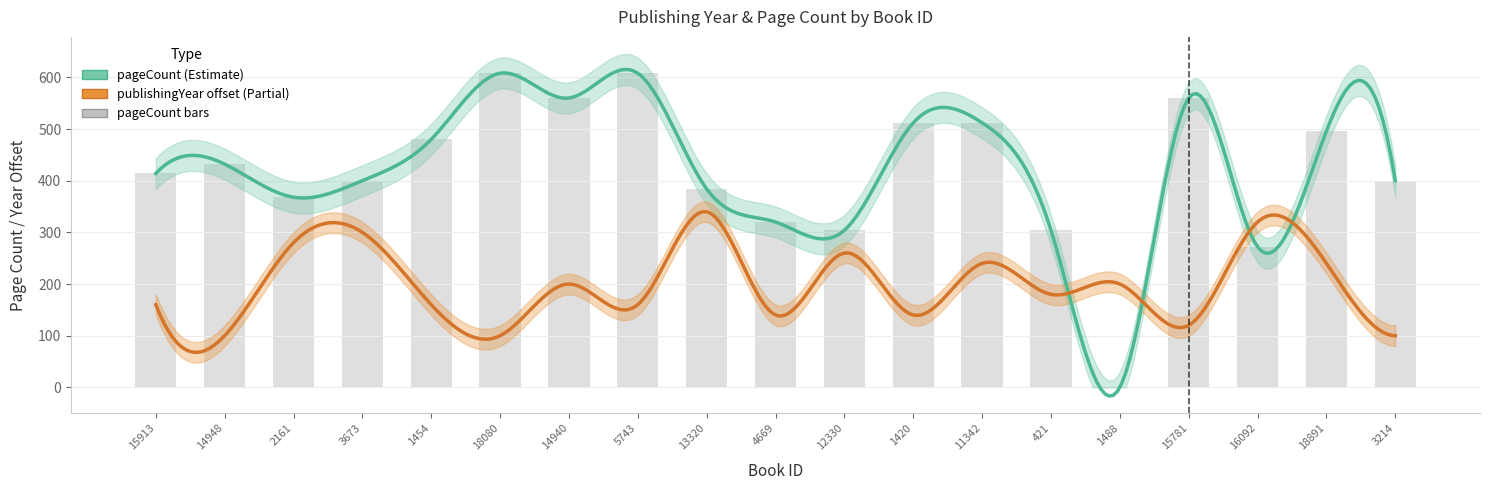

Rank the categories by value from lowest to highest.

1488, 16092, 12330, 421, 4669, 2161, 13320, 3673, 3214, 15913, 14948, 1454, 18891, 1420, 11342, 14940, 15781, 18080, 5743